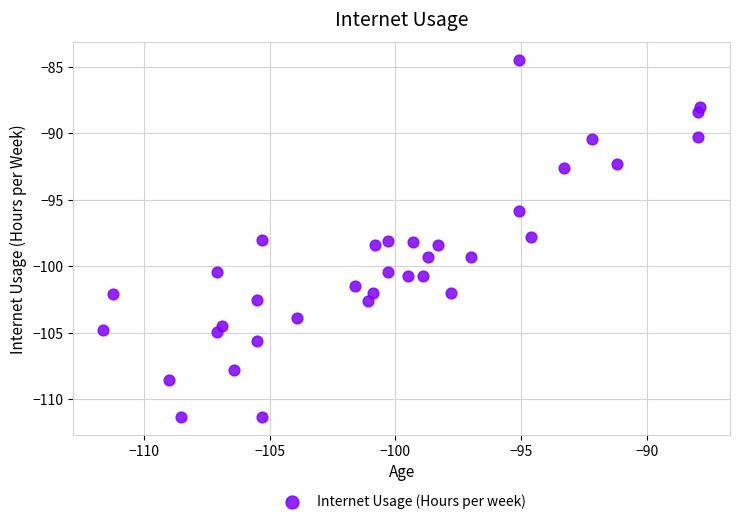

What is the range of X values (max minus min)?

23.7